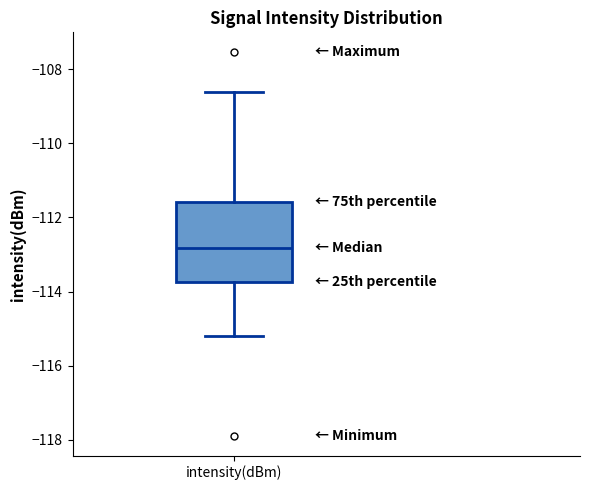

Transcribe this box plot: give where the median line is, the range the box spans, and where the two whiskers end, as read against the y-axis. The values are not printed on the chart, so give them approximately, as read against the axis.

median -112.8, box -113.8 to -111.6, whiskers -115.2 to -108.6